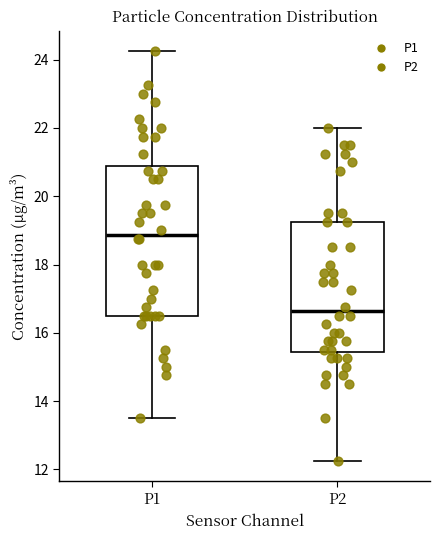

Where does the lower whisker of the box for P2 end on the y-axis? The values are not printed on the chart, so give them approximately, as read against the axis.

12.2